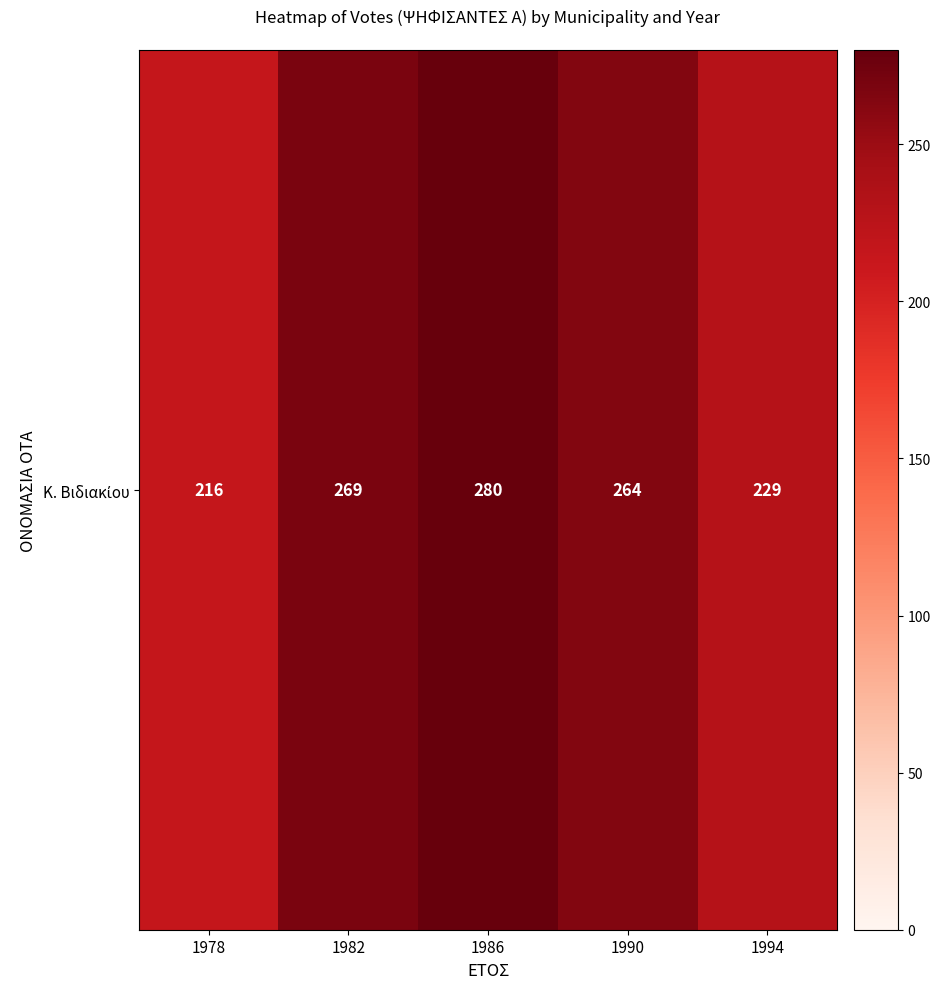

List the labels in order of value, largest first.

1986, 1982, 1990, 1994, 1978